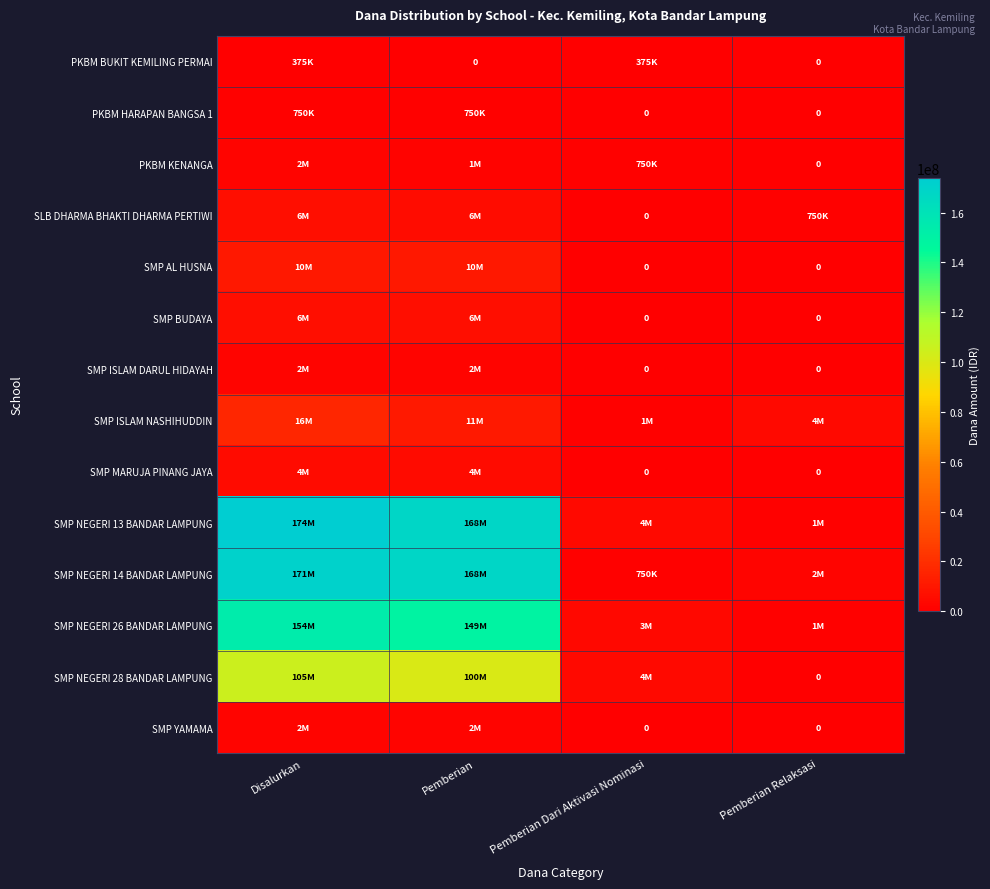

At how many categories does at least one series exceed 134209992?

2